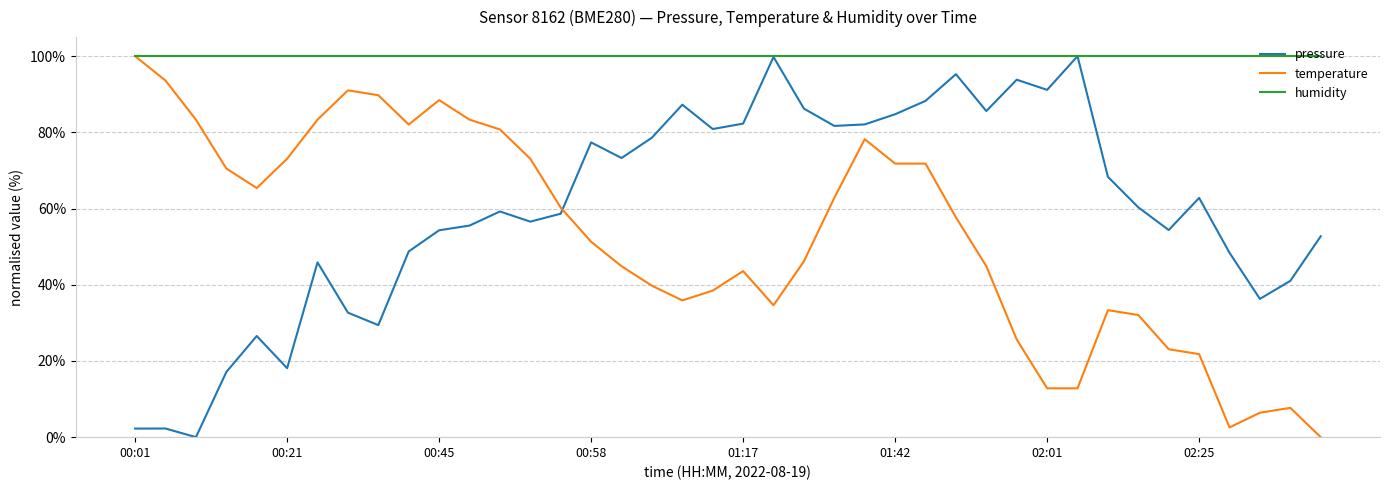

Does the chart display data point markers on the line(s)?

No